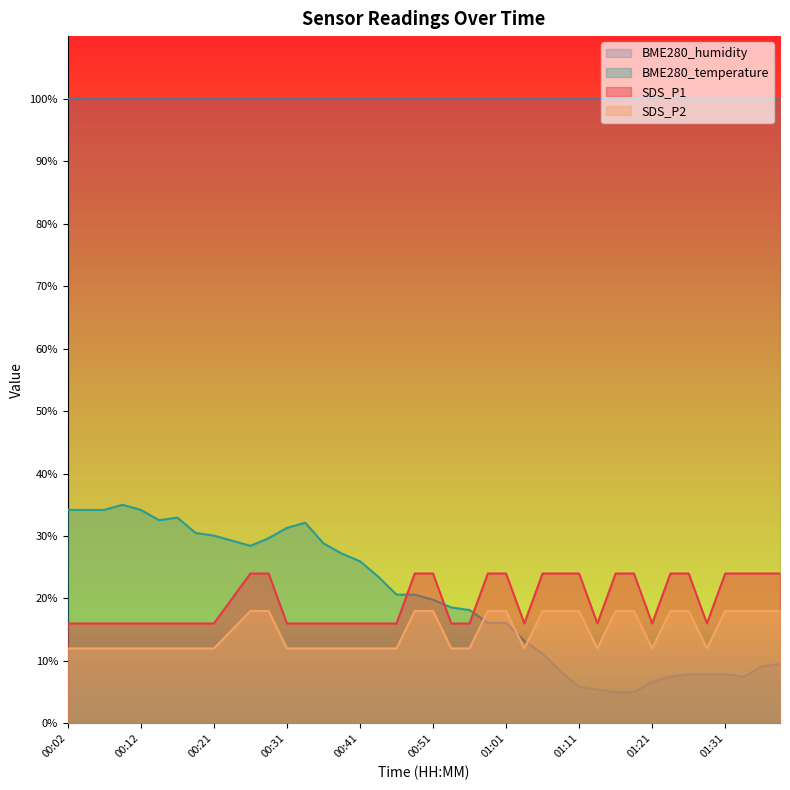

What is the sum of the SDS_P1 values at 00:07 and 00:41?

32.0